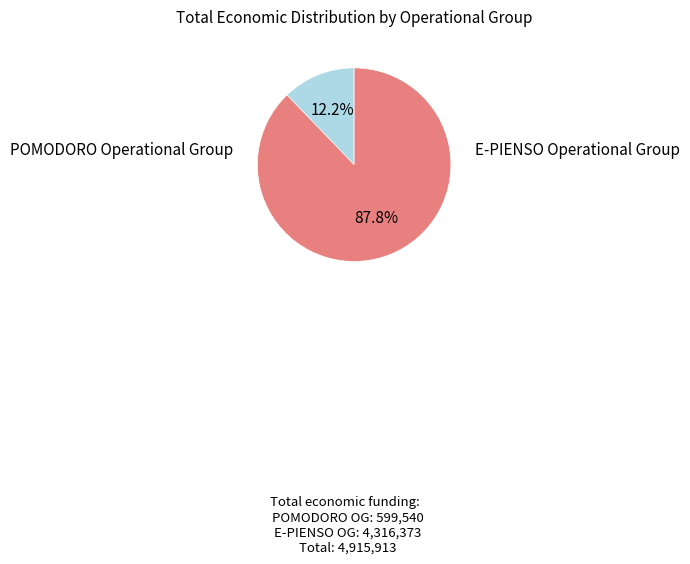

Is there any slice that represents more than half of the pie?

Yes